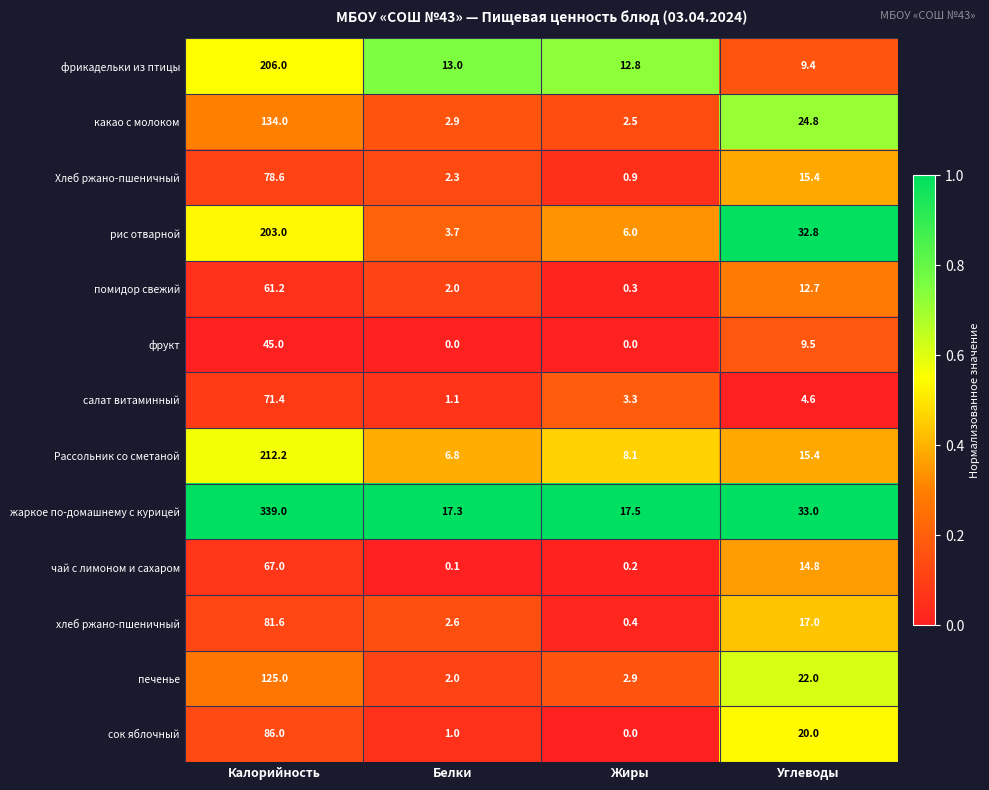

At which label is Хлеб ржано-пшеничный closest to 39?

Углеводы